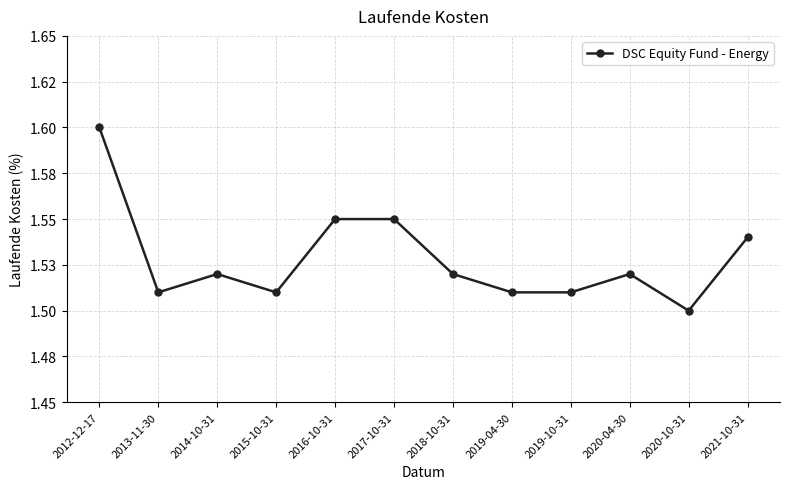

What position from the right is 2018-10-31?

6